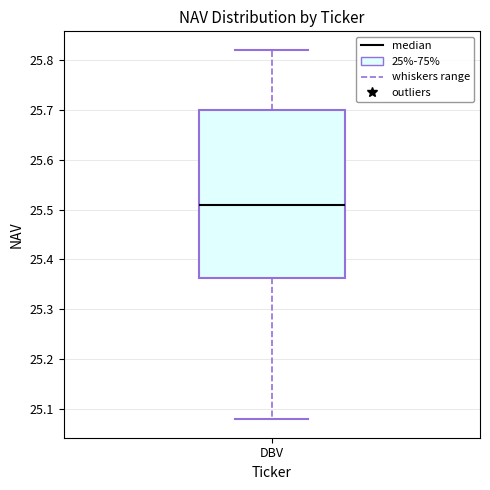

Read this box plot against the y-axis: the position of the median line, the range covered by the box, and the ends of both whiskers. The values are not printed on the chart, so give them approximately, as read against the axis.

median 25.51, box 25.36 to 25.70, whiskers 25.08 to 25.82